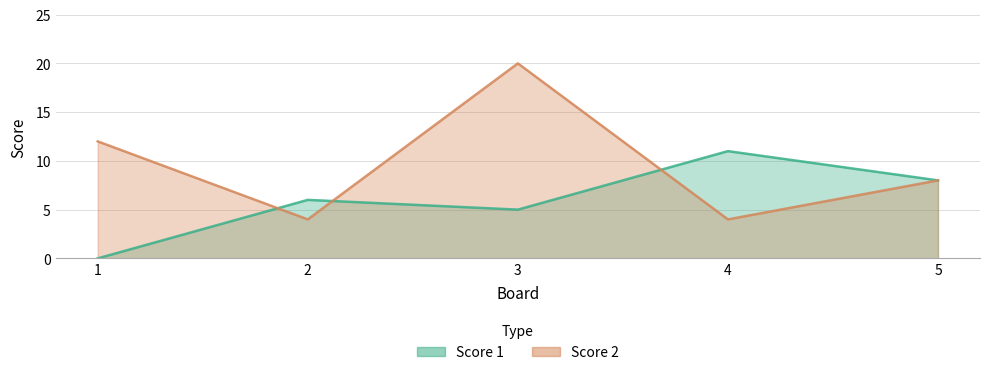

What is the value of the Score 1 point at the 2nd from the left?

6